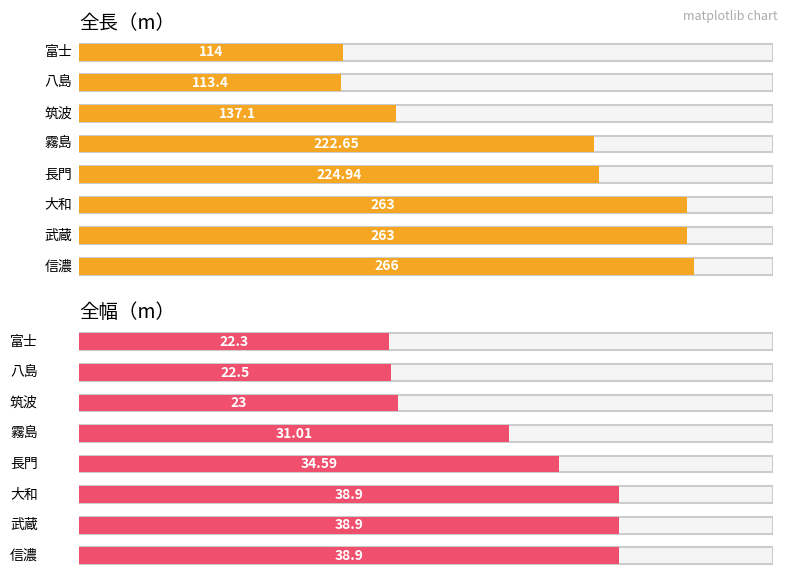

True or false: 全幅（m） has a value of 23.0 at 筑波.

True